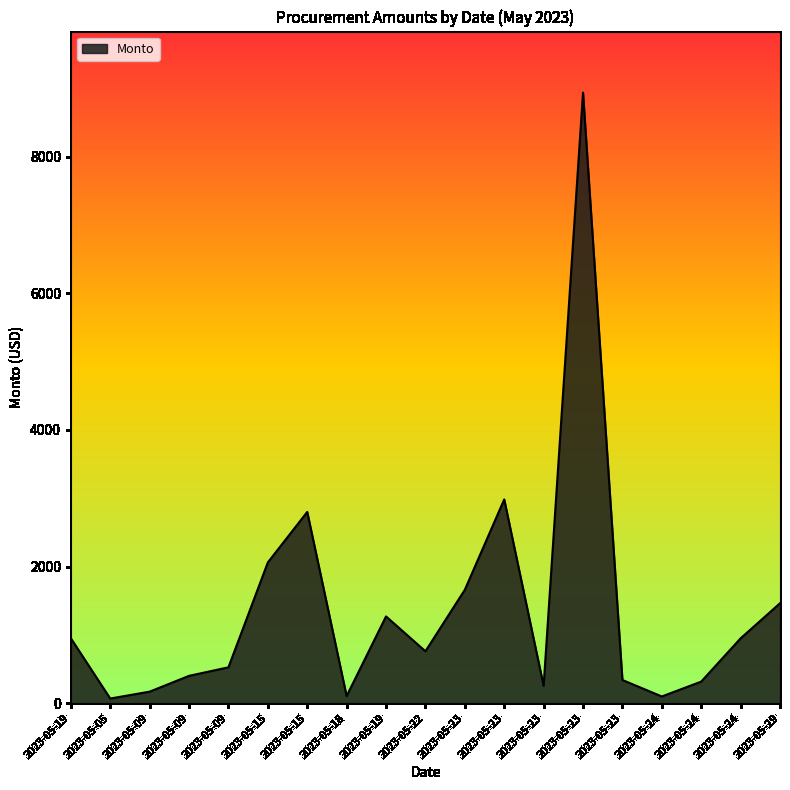

How many interior local peaks (higher than both neighbors) does the data have?

4